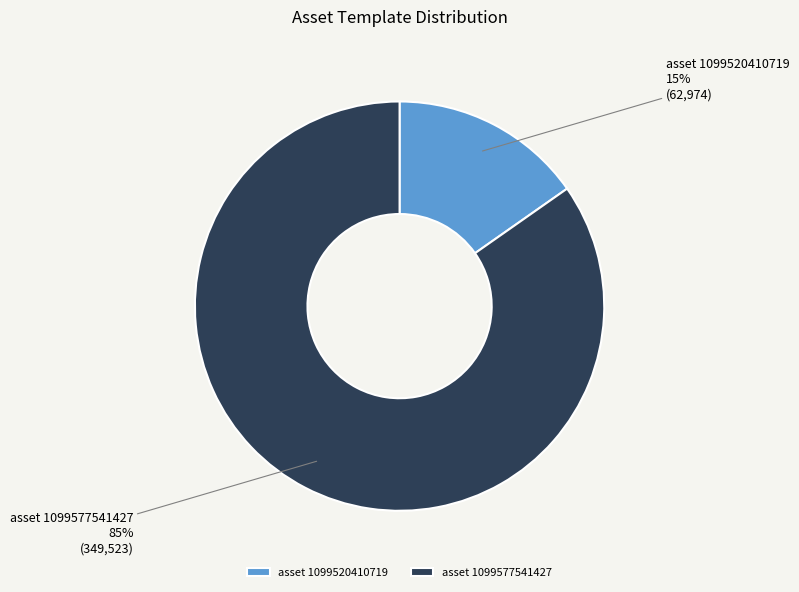

To the nearest percent, what portion does asset 1099520410719 represent?

15%